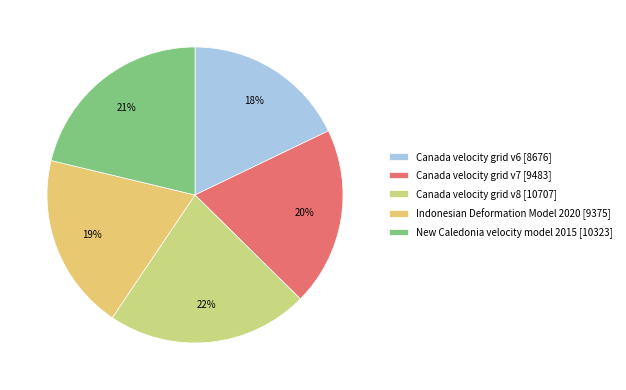

The Indonesian Deformation Model 2020 slice represents 19% of the pie. True or false?

True